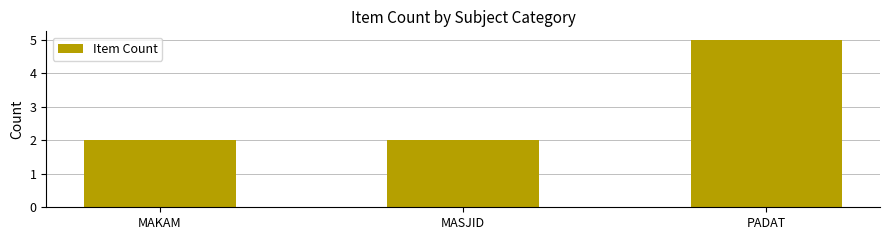

What is the sum of all values?

9